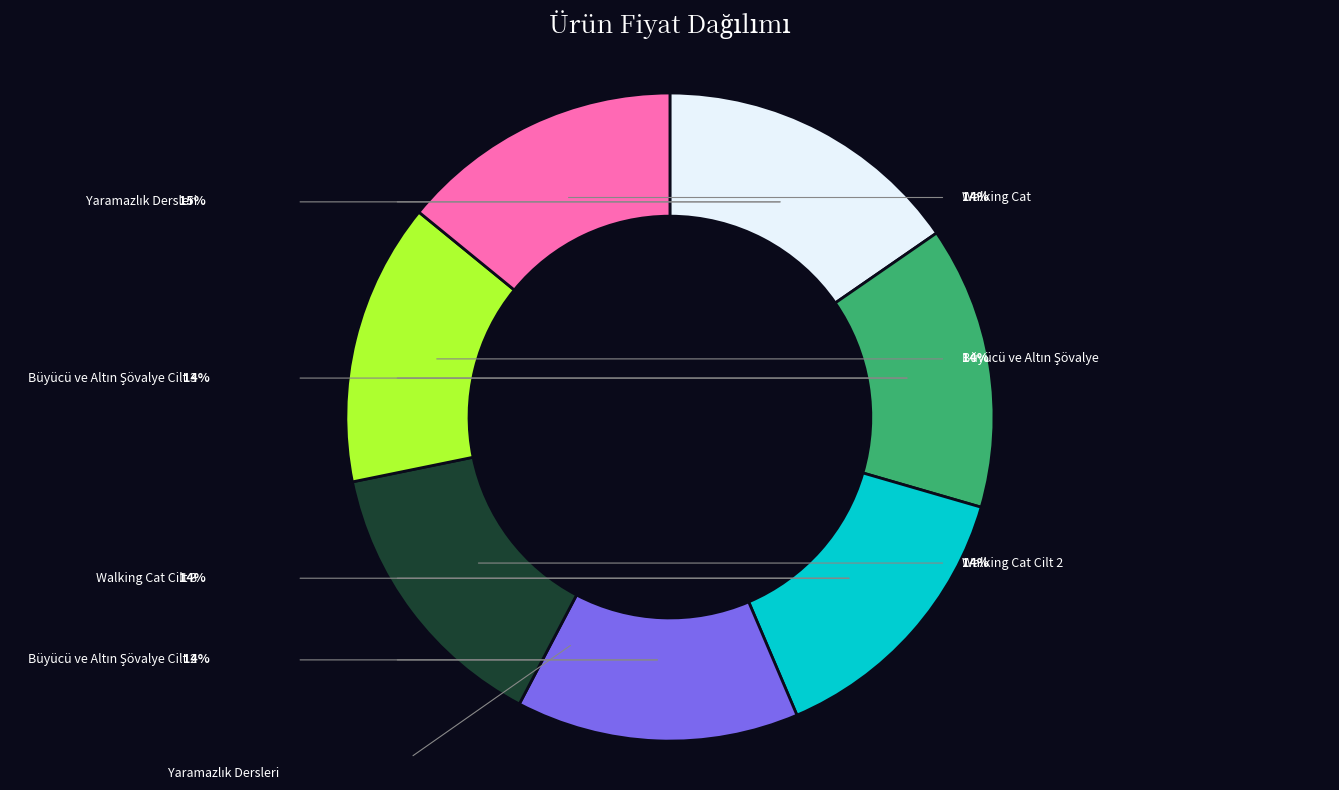

The Büyücü ve Altın Şövalye Cilt 2 slice represents 14% of the pie. True or false?

True